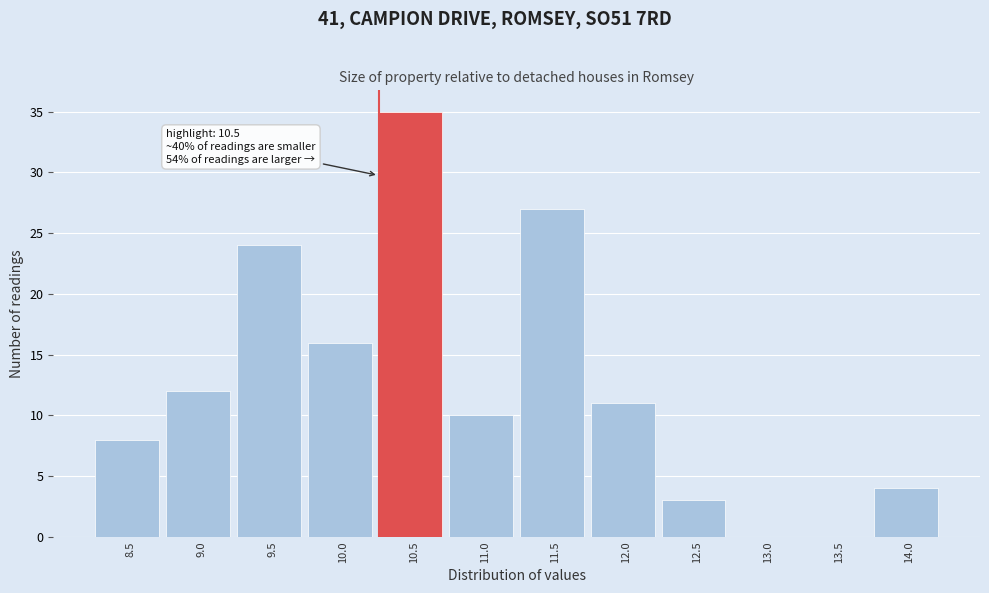

Reading right to left, list all the values displayed in this chart.

14.0=4	13.5=0	13.0=0	12.5=3	12.0=11	11.5=27	11.0=10	10.5=35	10.0=16	9.5=24	9.0=12	8.5=8